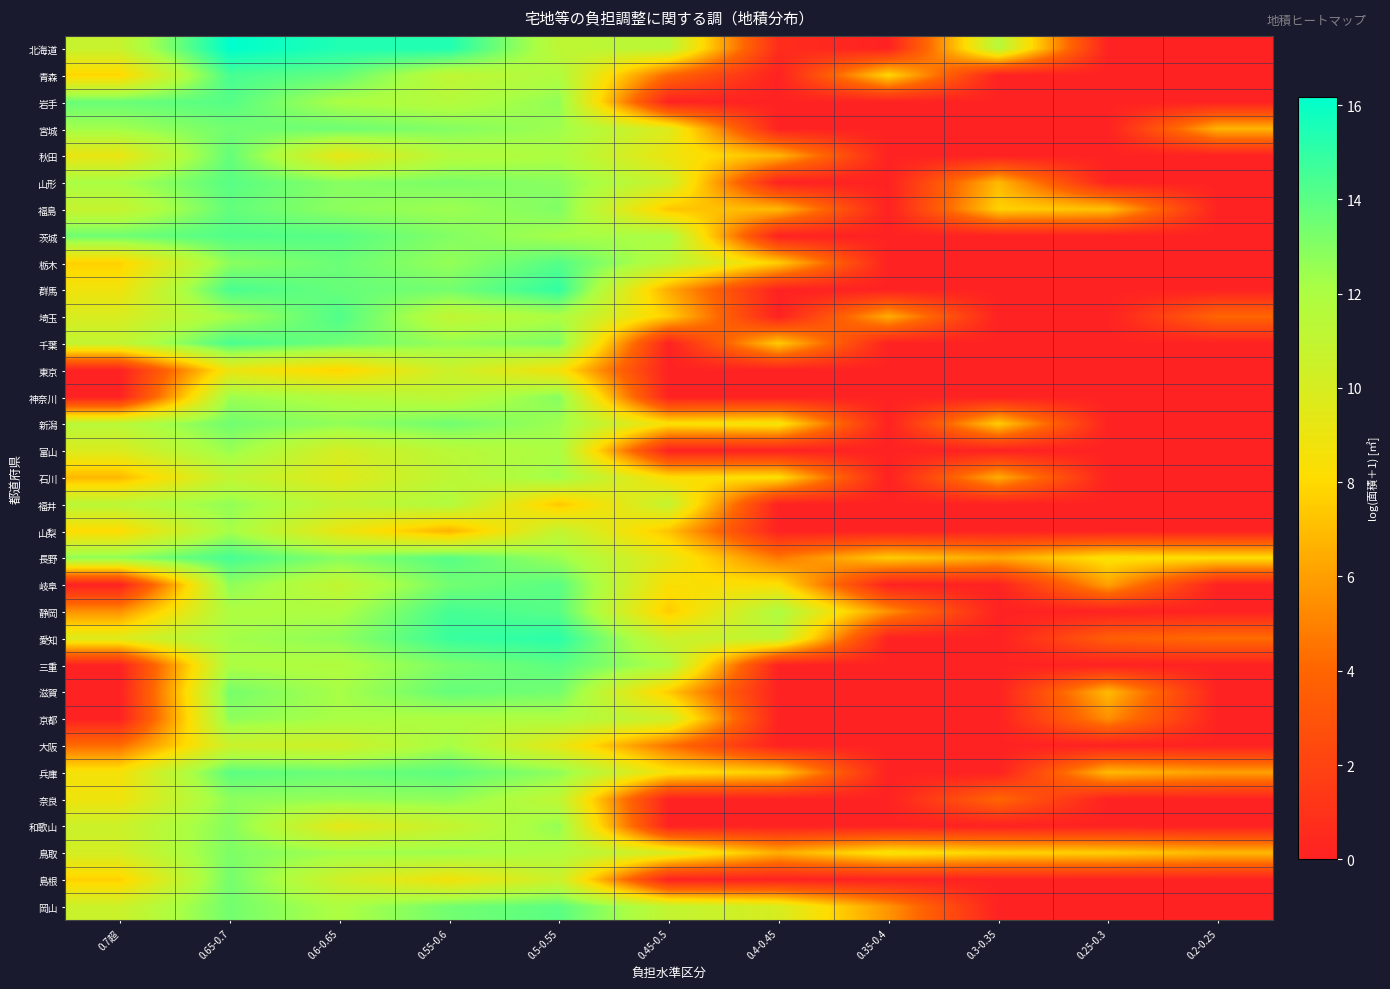

At which category does the chart reach its minimum across all series?

0.35-0.4